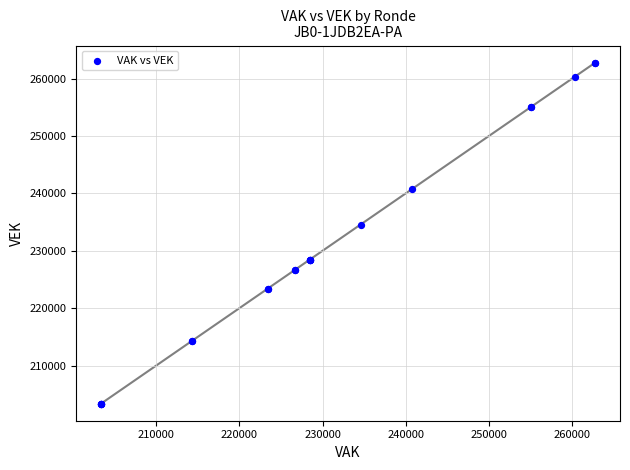

What Y value in the scatter plot is closest to 233072?

234561